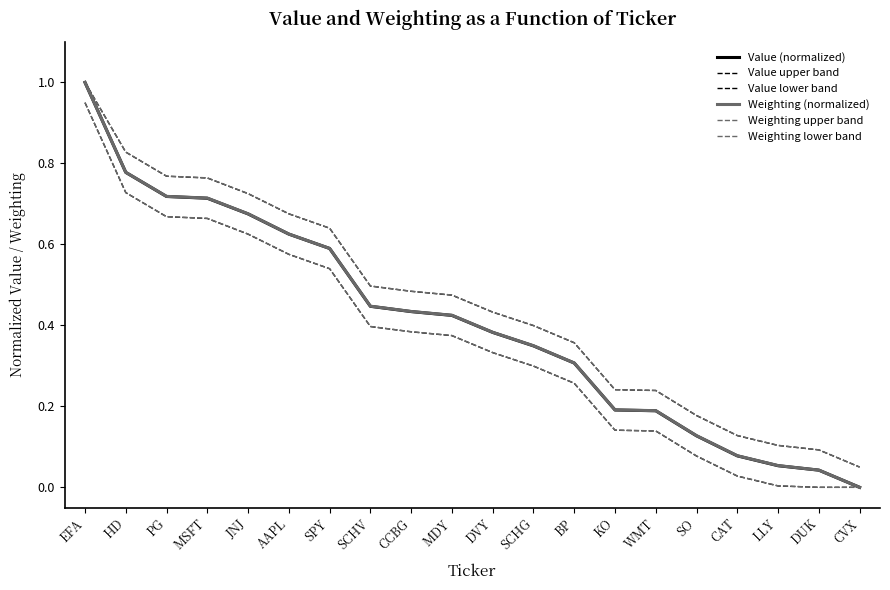

What is the value of the Weighting (normalized) point at the 7th from the left?

0.6